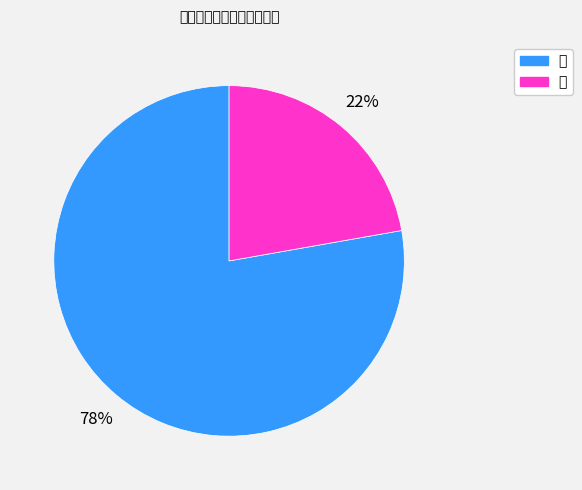

How many segments does this pie chart have?

2